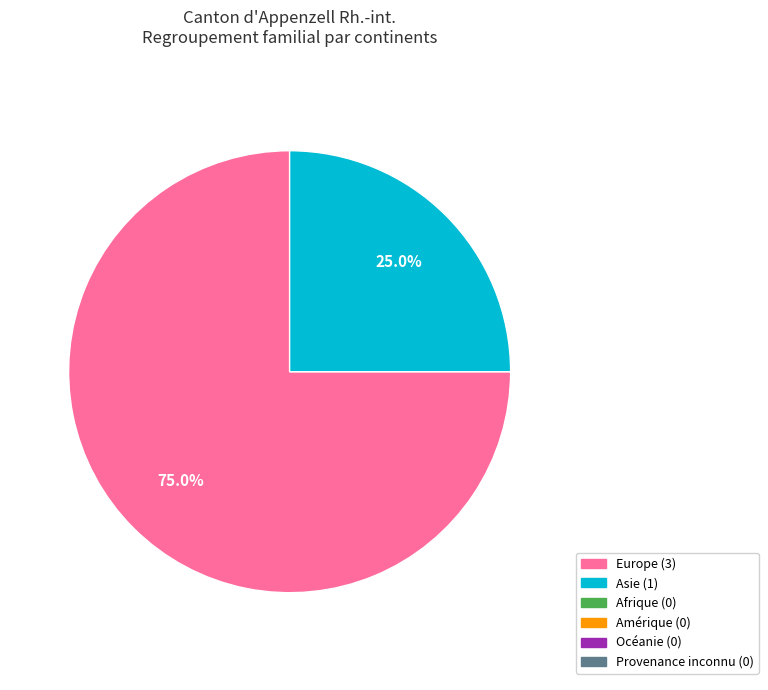

How many segments does this pie chart have?

2